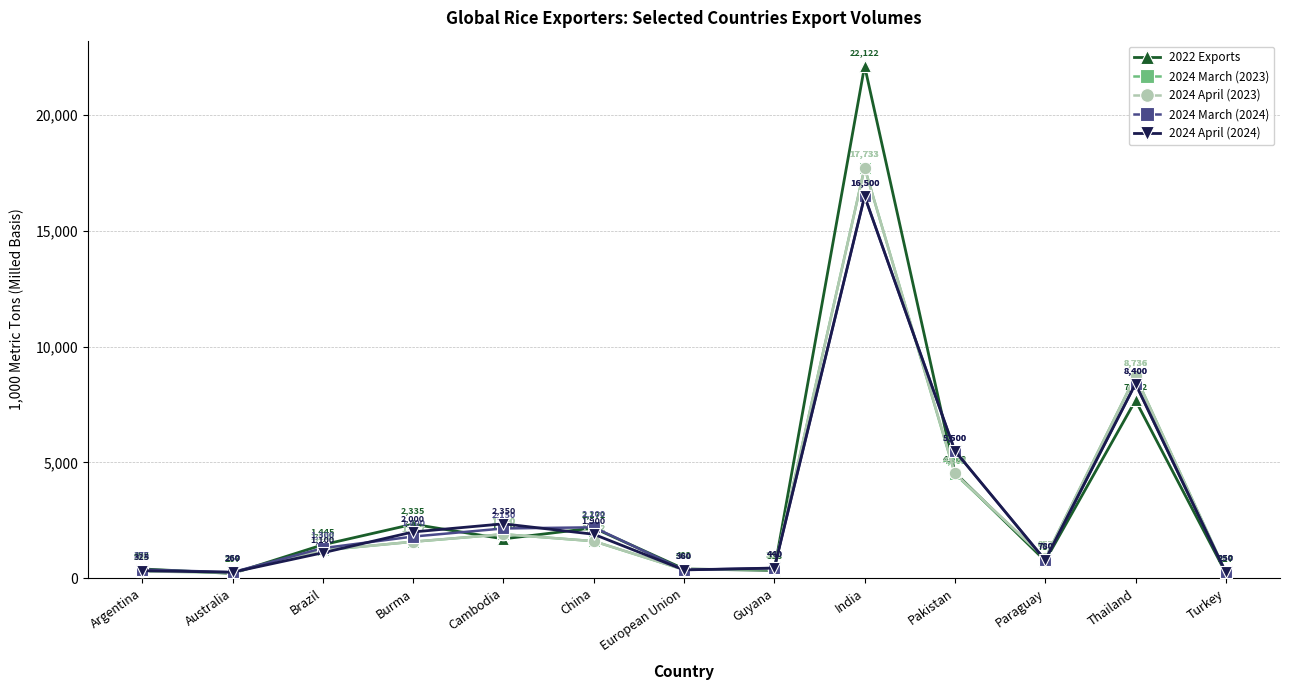

True or false: 2022 Exports has a value of 207 at Australia.

True